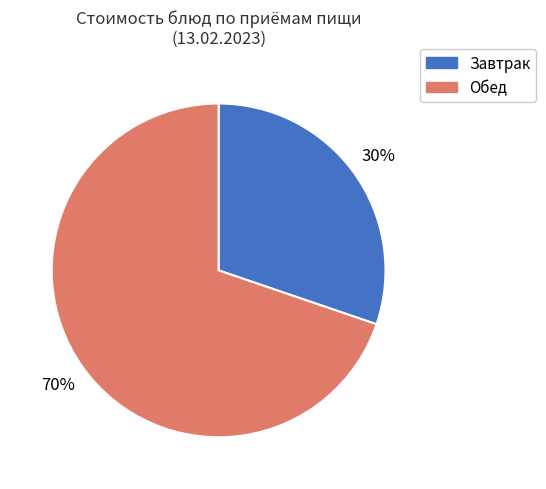

To the nearest percent, what is the average slice percentage?

50%